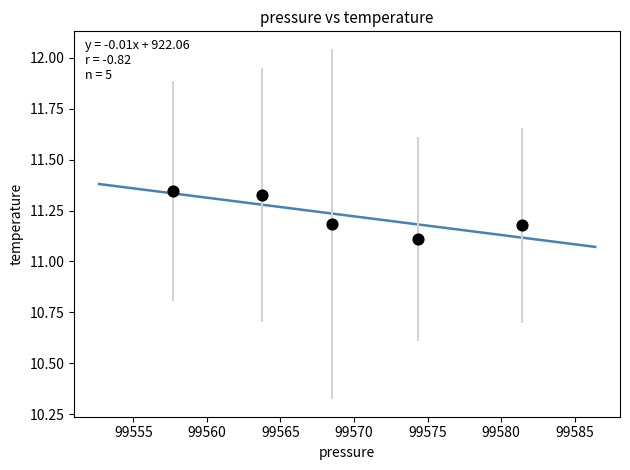

What Y value in the scatter plot is closest to 11?

11.1